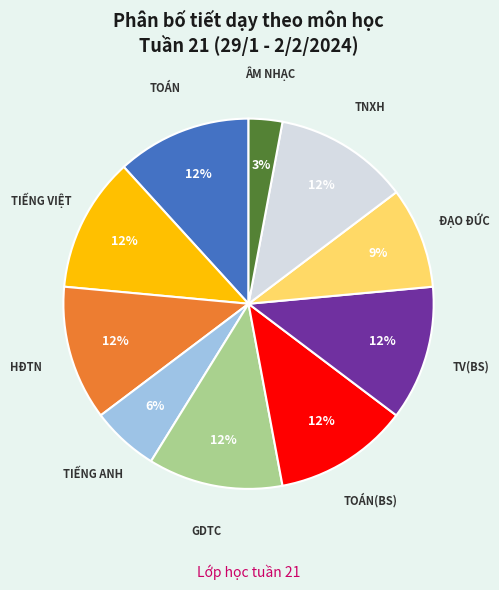

What is the smallest slice in the pie chart?

ÂM NHẠC